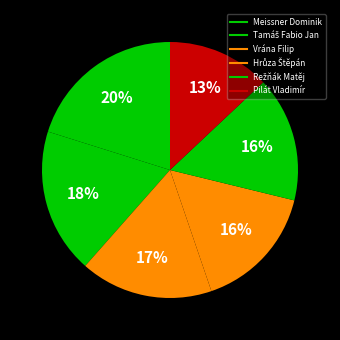

How many slices are in this pie chart?

6